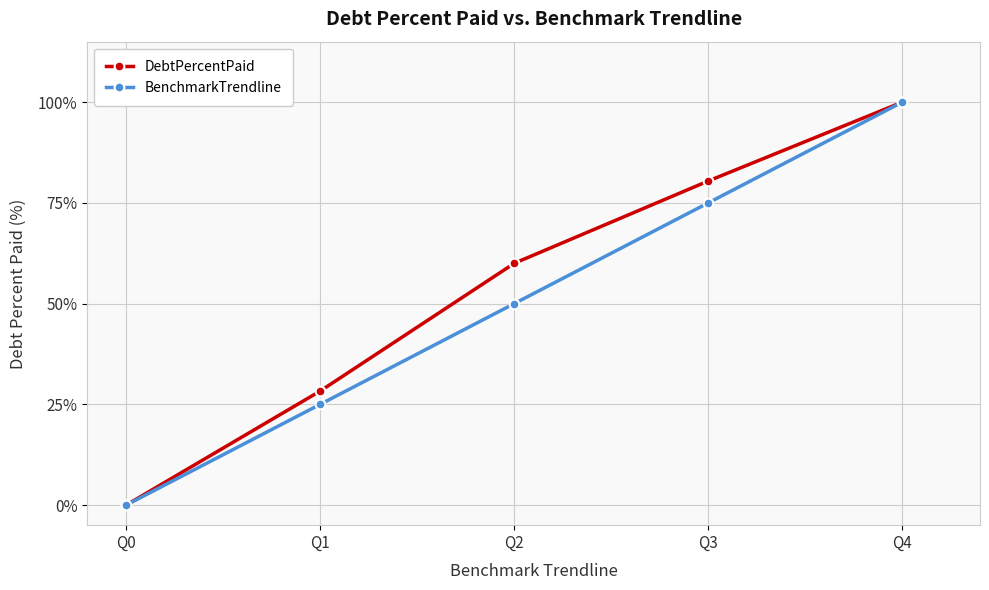

What is the value of the BenchmarkTrendline point at the 3rd from the left?

50.0